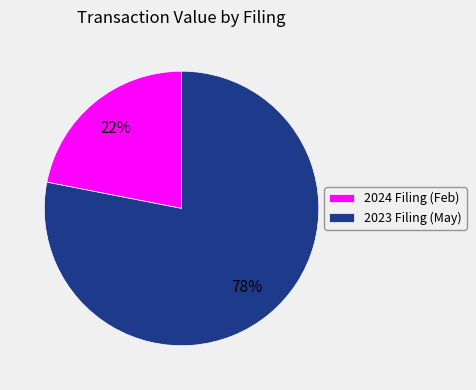

To the nearest percent, what is the combined percentage of 2023 Filing (May) and 2024 Filing (Feb)?

100%